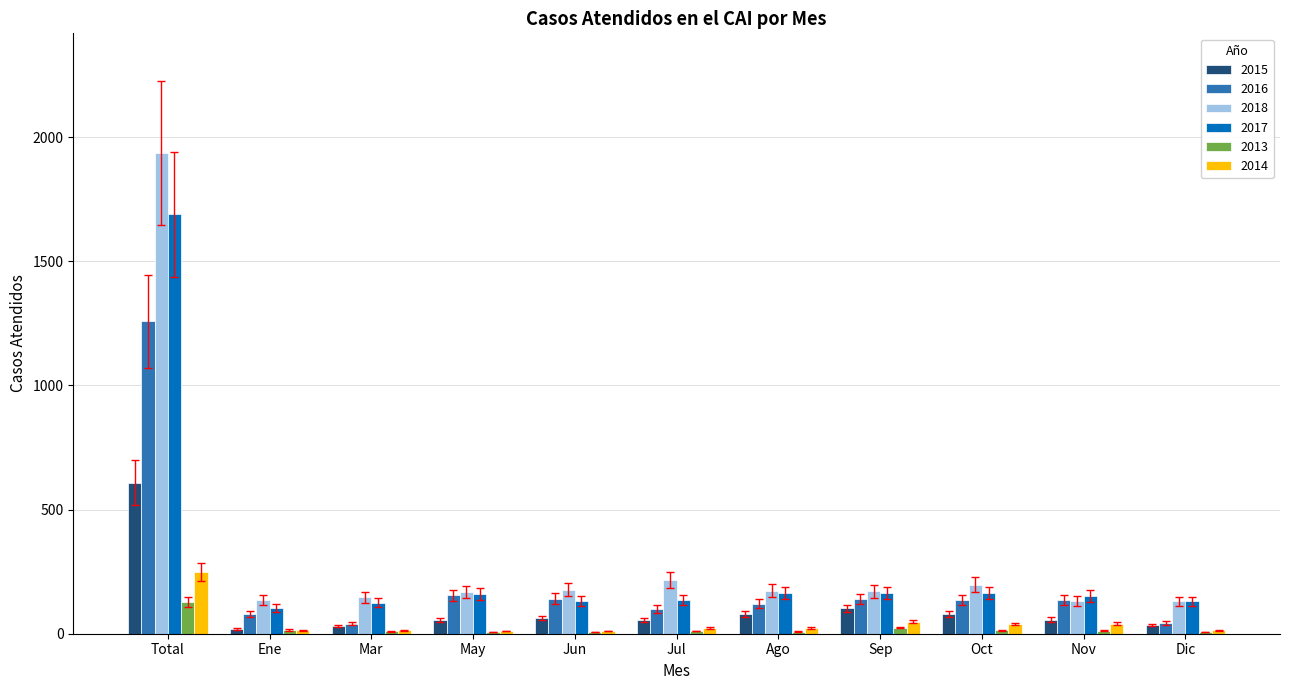

What is the sum of the 2014 values at Oct and Ene?

52